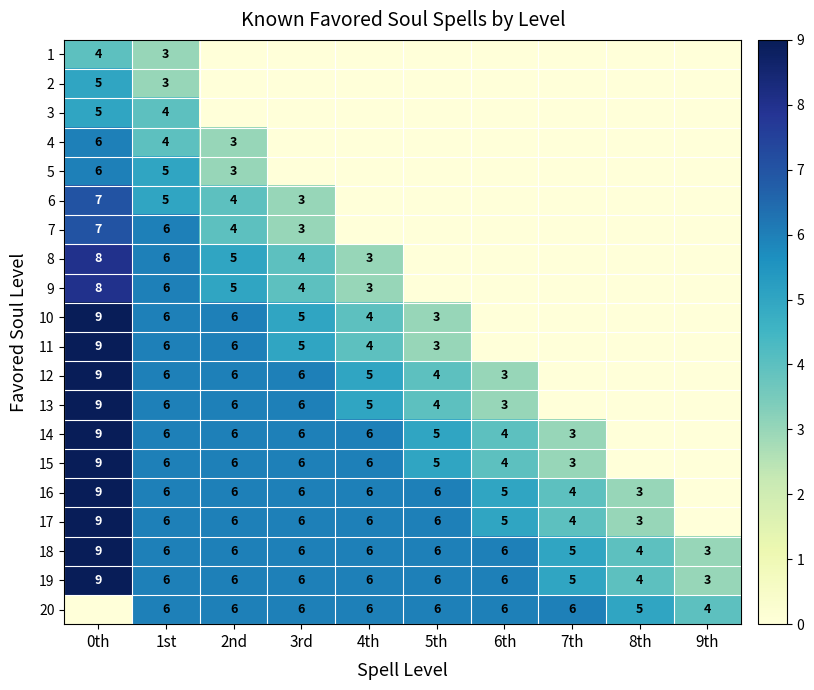

True or false: 11 has a value of 1 at 3rd.

False